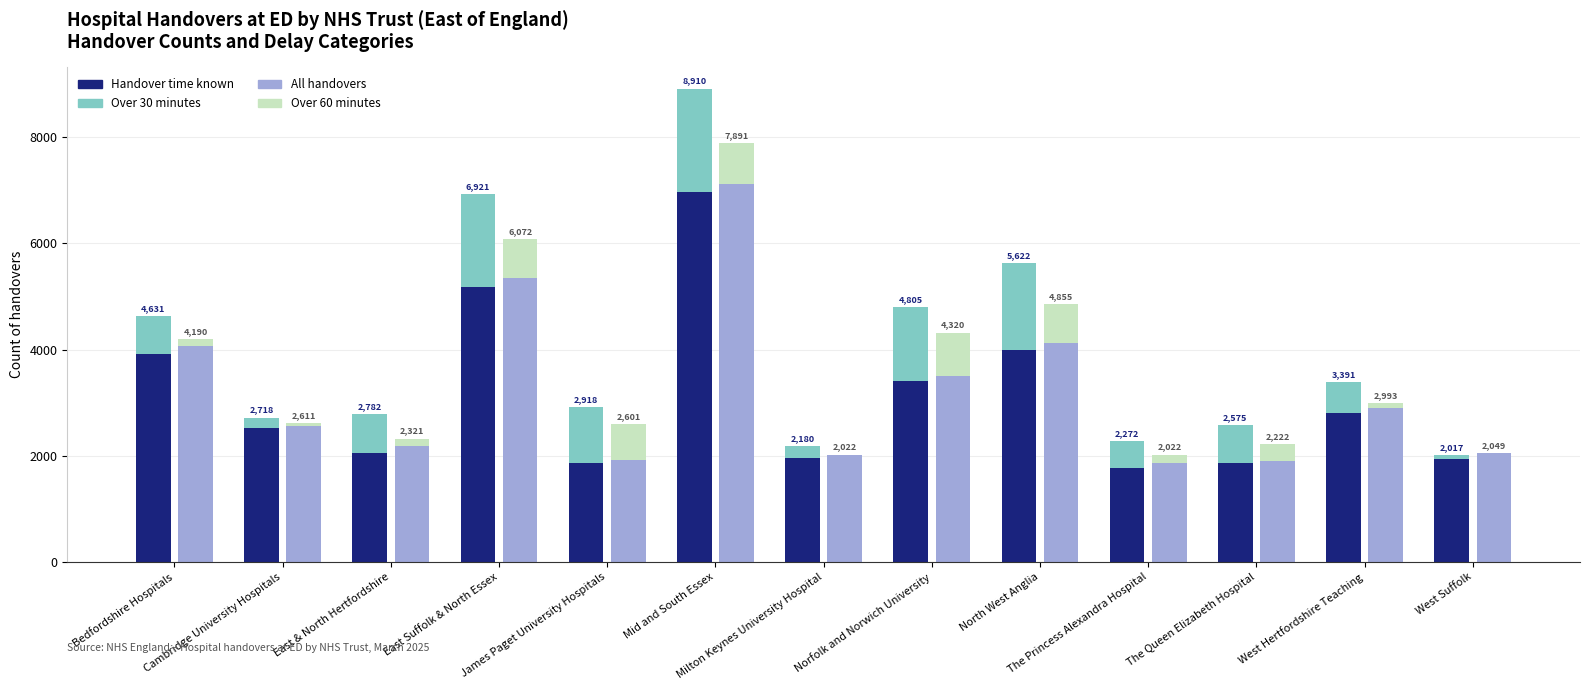

What is the sum of the Handover time known values at Cambridge University Hospitals and The Princess Alexandra Hospital?

4296